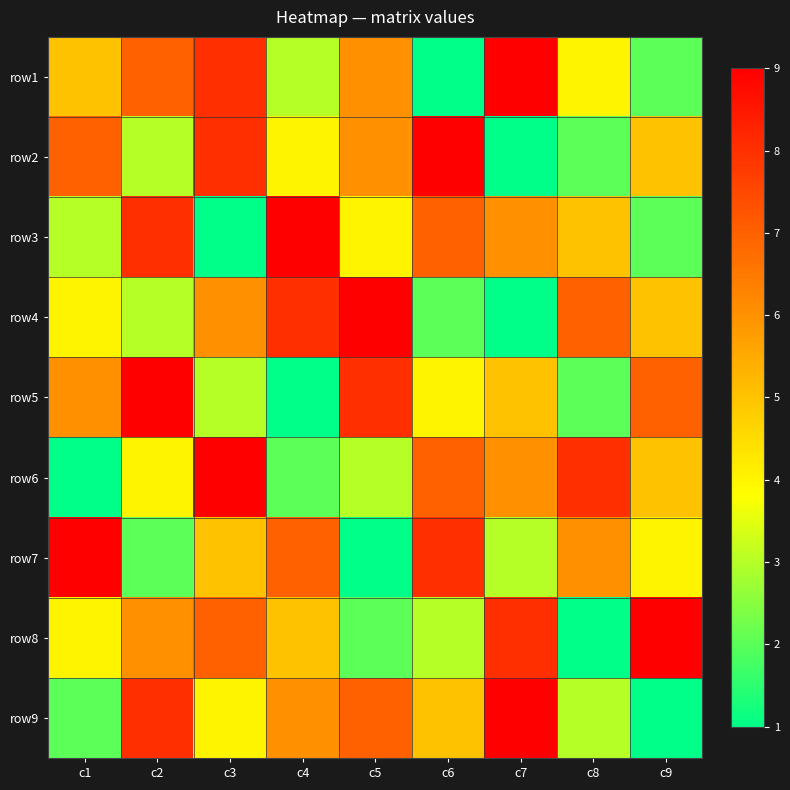

Which has a higher value, c2 or c8?

c2